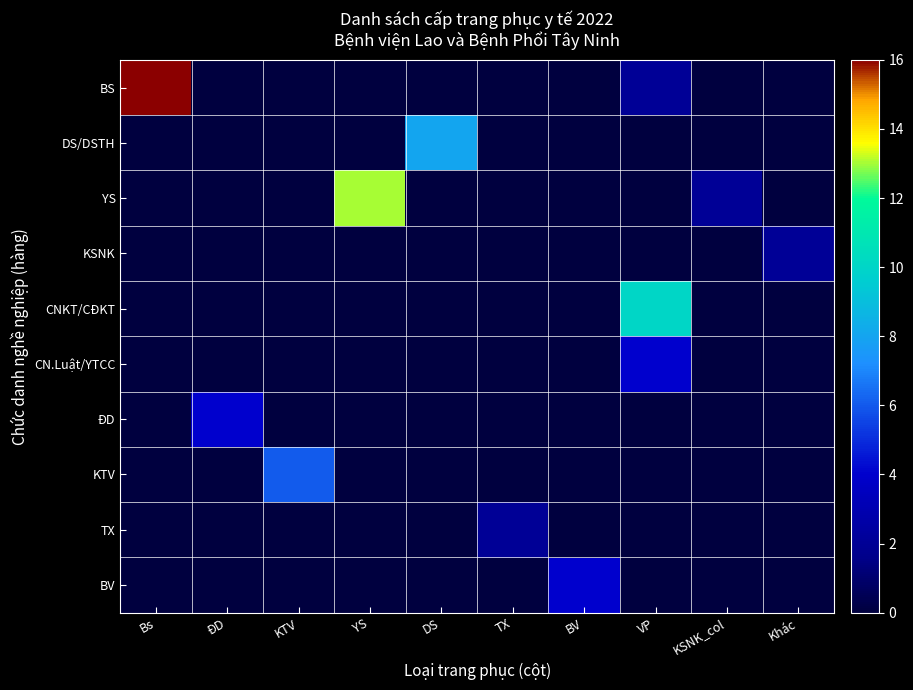

Reading right to left, what are all the values shown in this chart?

BS: Khác=0	KSNK_col=0	VP=2	BV=0	TX=0	DS=0	YS=0	KTV=0	ĐD=0	Bs=16
DS/DSTH: Khác=0	KSNK_col=0	VP=0	BV=0	TX=0	DS=8	YS=0	KTV=0	ĐD=0	Bs=0
YS: Khác=0	KSNK_col=2	VP=0	BV=0	TX=0	DS=0	YS=13	KTV=0	ĐD=0	Bs=0
KSNK: Khác=2	KSNK_col=0	VP=0	BV=0	TX=0	DS=0	YS=0	KTV=0	ĐD=0	Bs=0
CNKT/CĐKT: Khác=0	KSNK_col=0	VP=10	BV=0	TX=0	DS=0	YS=0	KTV=0	ĐD=0	Bs=0
CN.Luật/YTCC: Khác=0	KSNK_col=0	VP=4	BV=0	TX=0	DS=0	YS=0	KTV=0	ĐD=0	Bs=0
ĐD: Khác=0	KSNK_col=0	VP=0	BV=0	TX=0	DS=0	YS=0	KTV=0	ĐD=4	Bs=0
KTV: Khác=0	KSNK_col=0	VP=0	BV=0	TX=0	DS=0	YS=0	KTV=6	ĐD=0	Bs=0
TX: Khác=0	KSNK_col=0	VP=0	BV=0	TX=2	DS=0	YS=0	KTV=0	ĐD=0	Bs=0
BV: Khác=0	KSNK_col=0	VP=0	BV=4	TX=0	DS=0	YS=0	KTV=0	ĐD=0	Bs=0